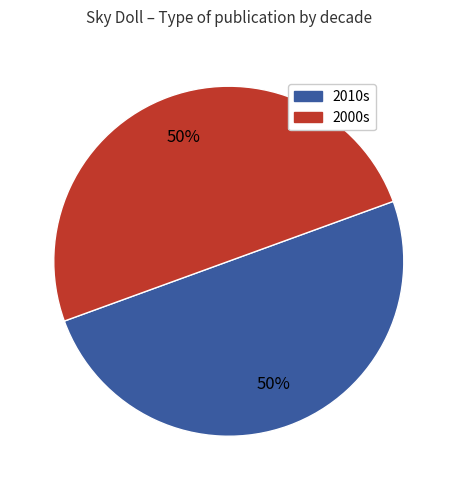

To the nearest percent, what is the average slice percentage?

50%